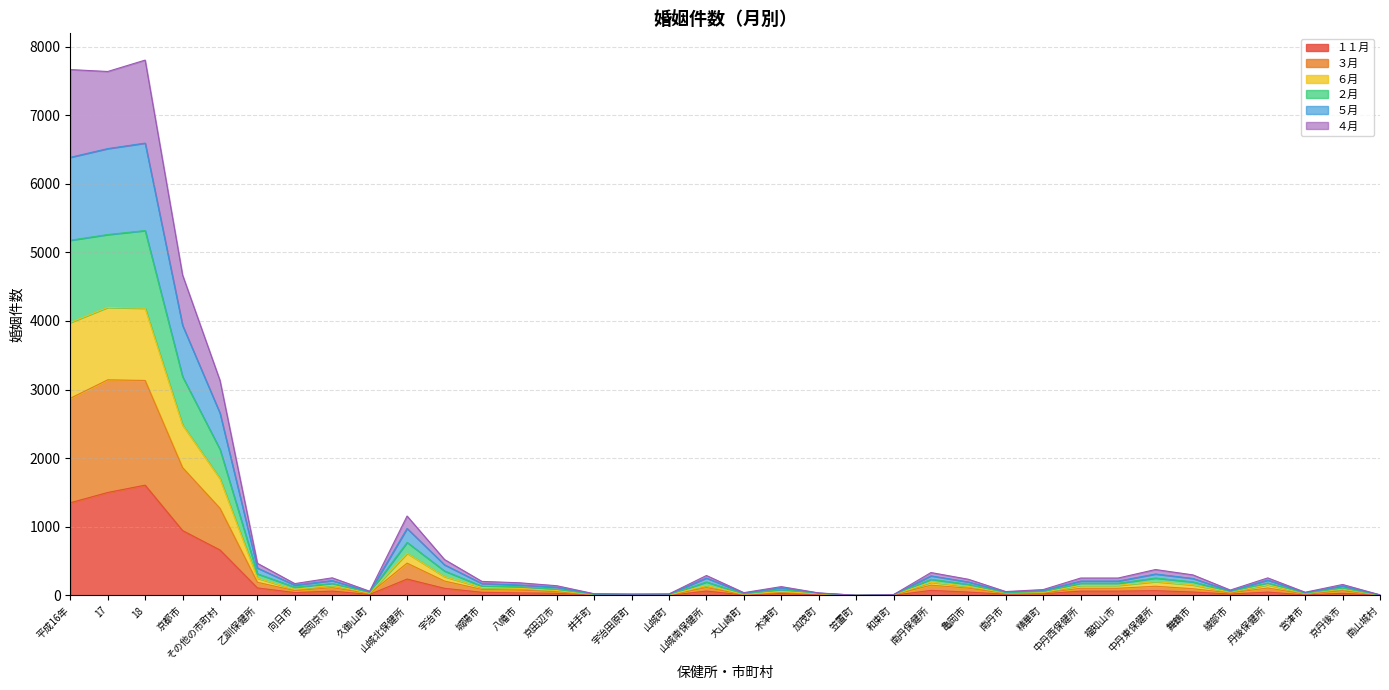

At which category is the sum across all series the highest?

18